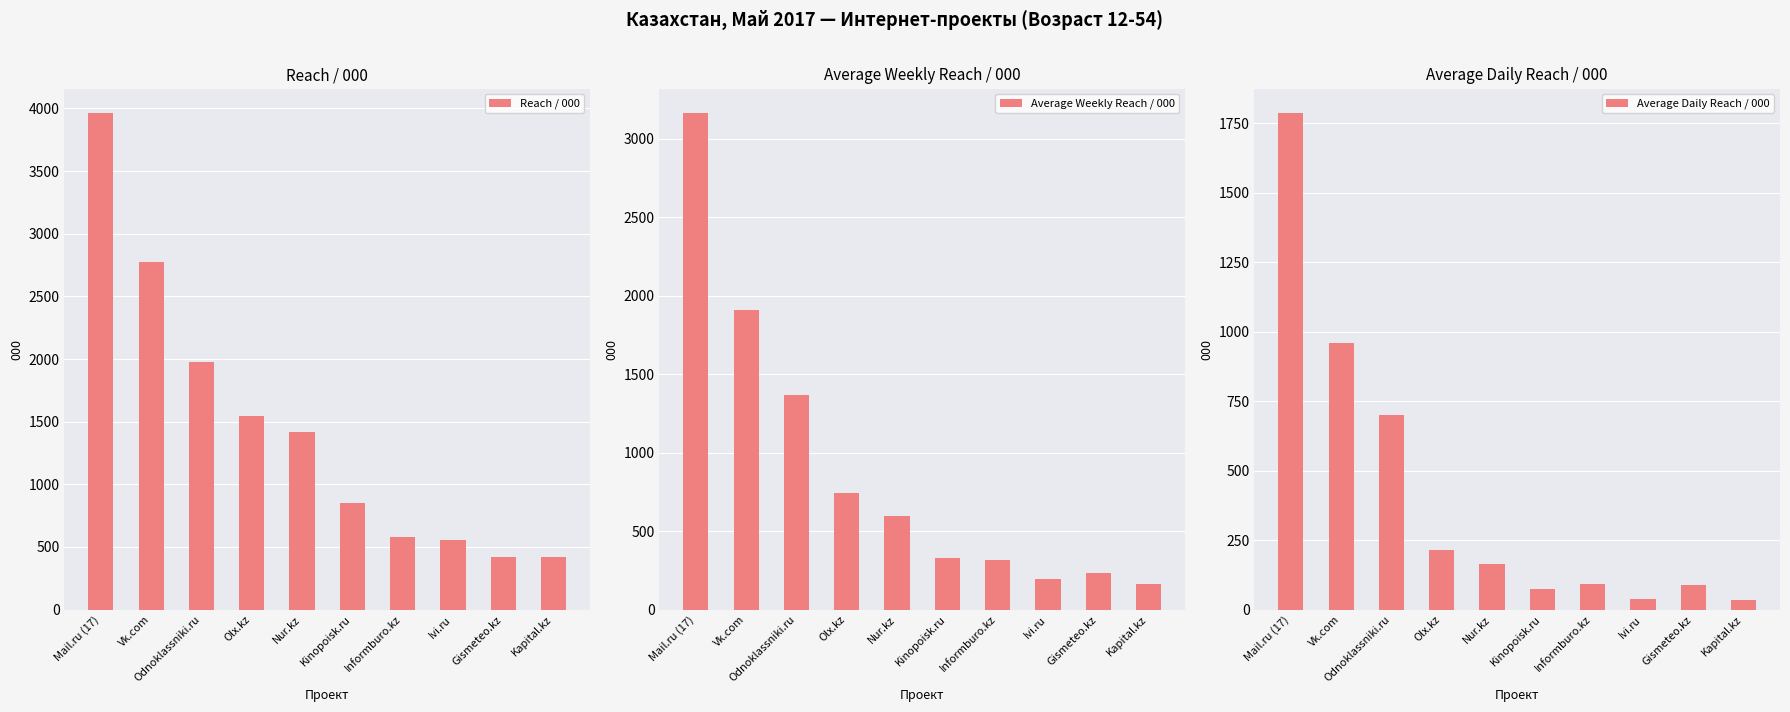

The Reach / 000 series shows 1542.2 at Olx.kz. True or false?

True